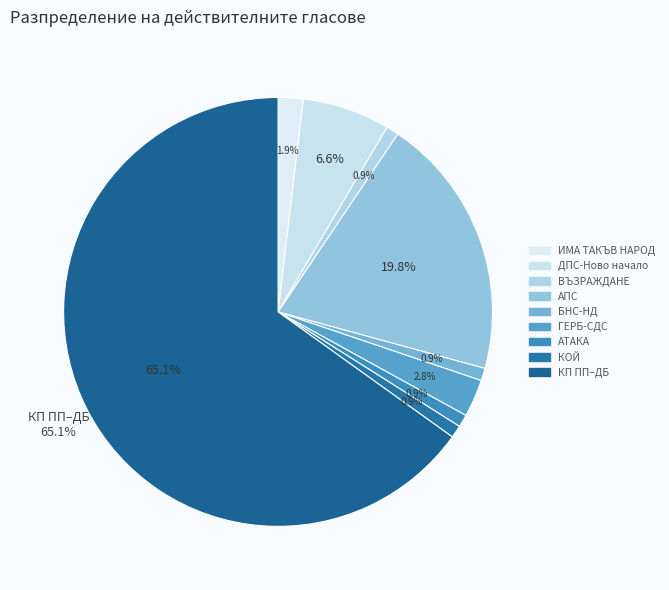

Does 7. ПП ИМА ТАКЪВ НАРОД account for over 50% of the chart?

No